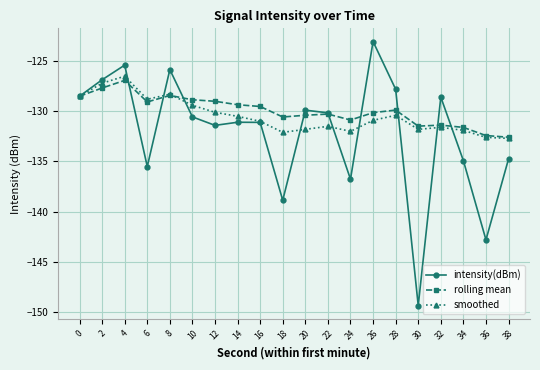

What is the value of the intensity(dBm) point at the 9th from the left?

-131.1